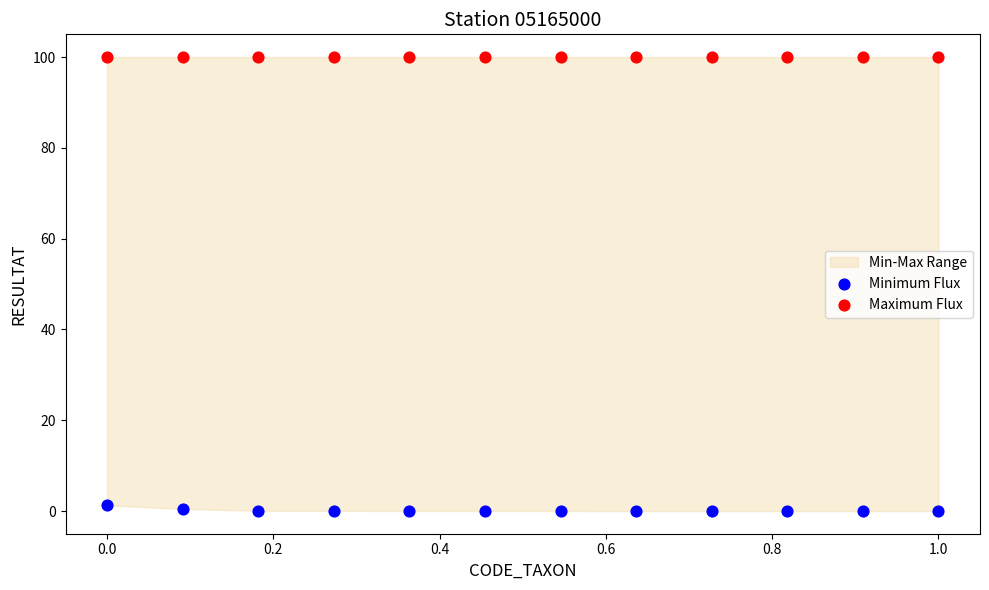

Which series contains the highest Y value?

Maximum Flux